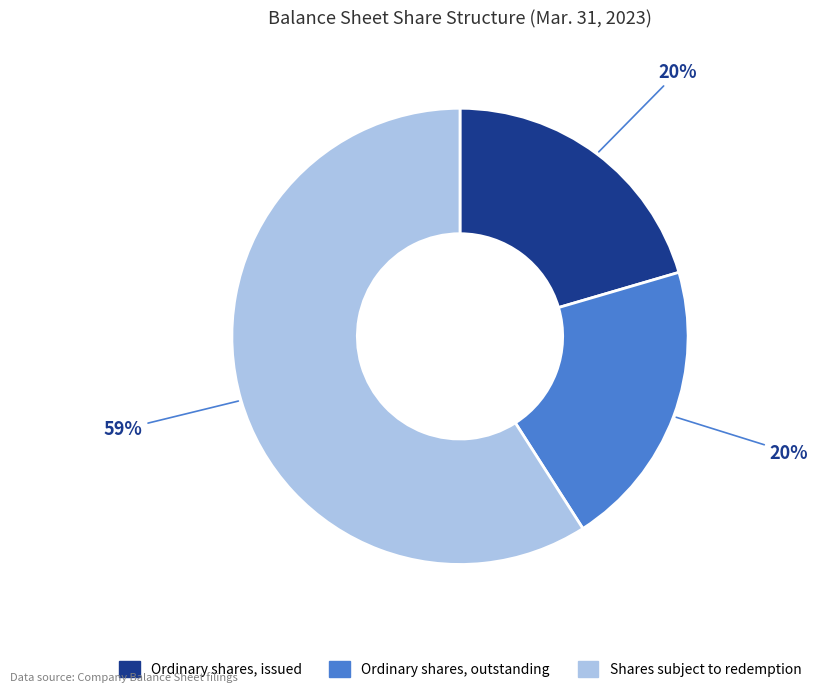

Does any single category account for the majority?

Yes